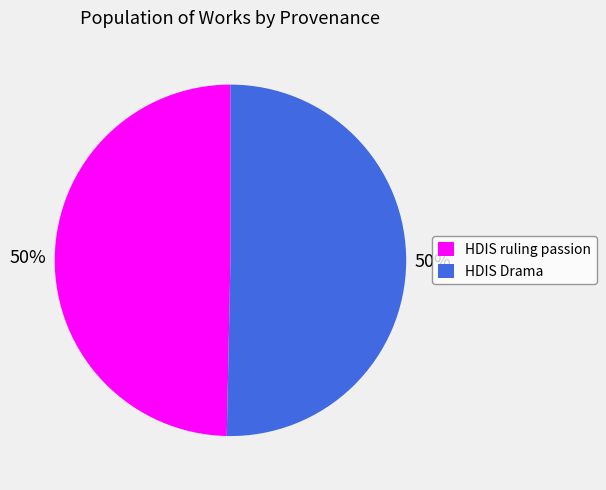

Do HDIS ruling passion and HDIS Drama together represent more than half of the pie?

Yes